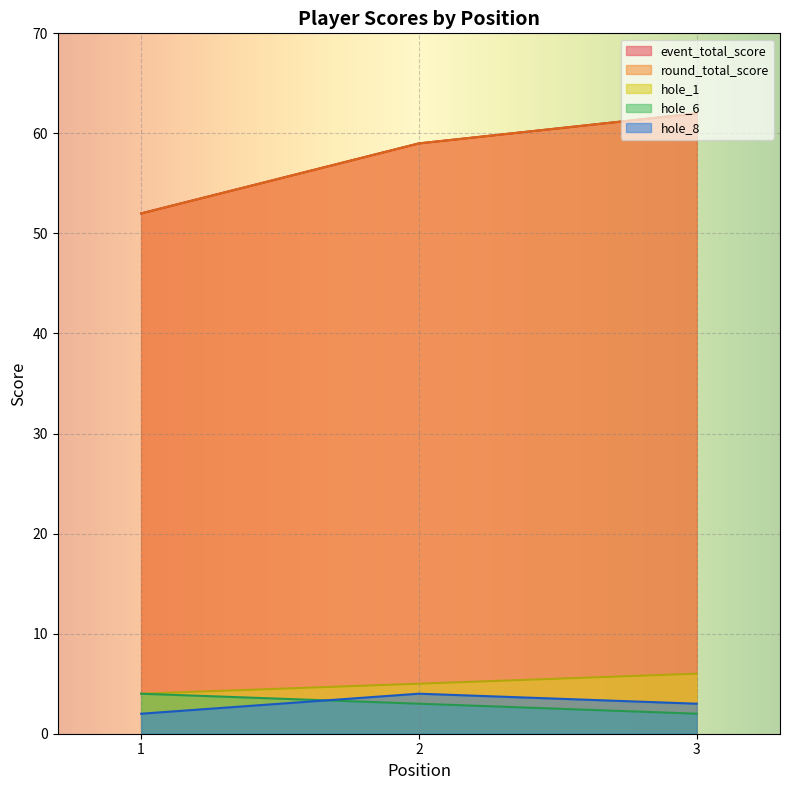

Read the hole_6 value at 1.

4